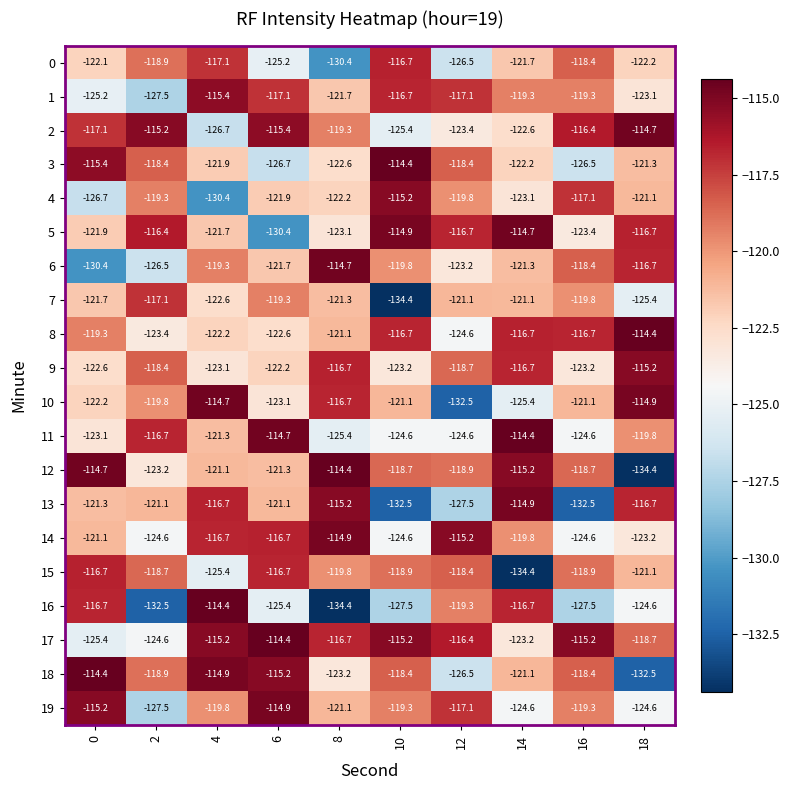

What is the sum of all 11 values?

-1209.2